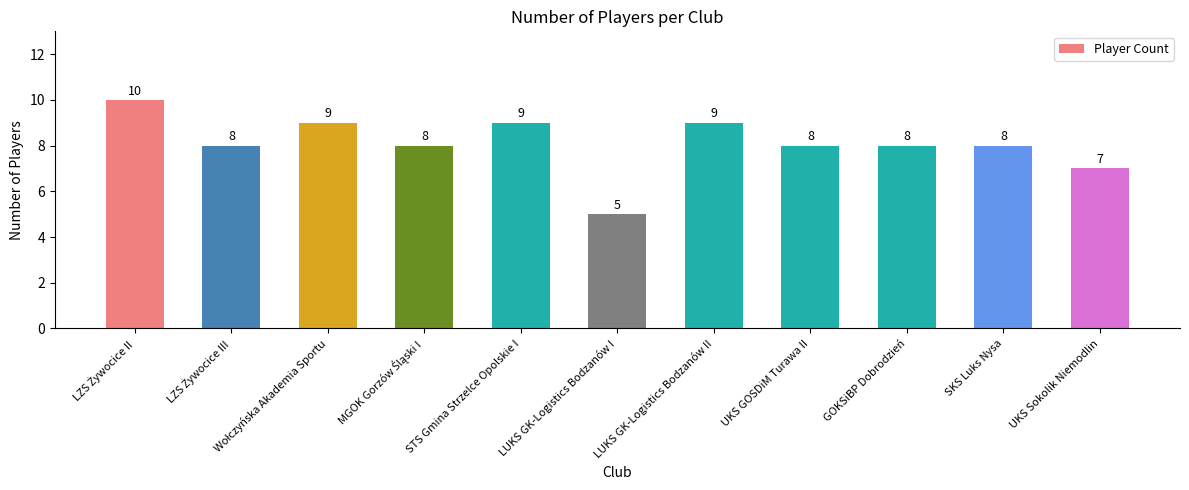

What is the sum of all values?

89